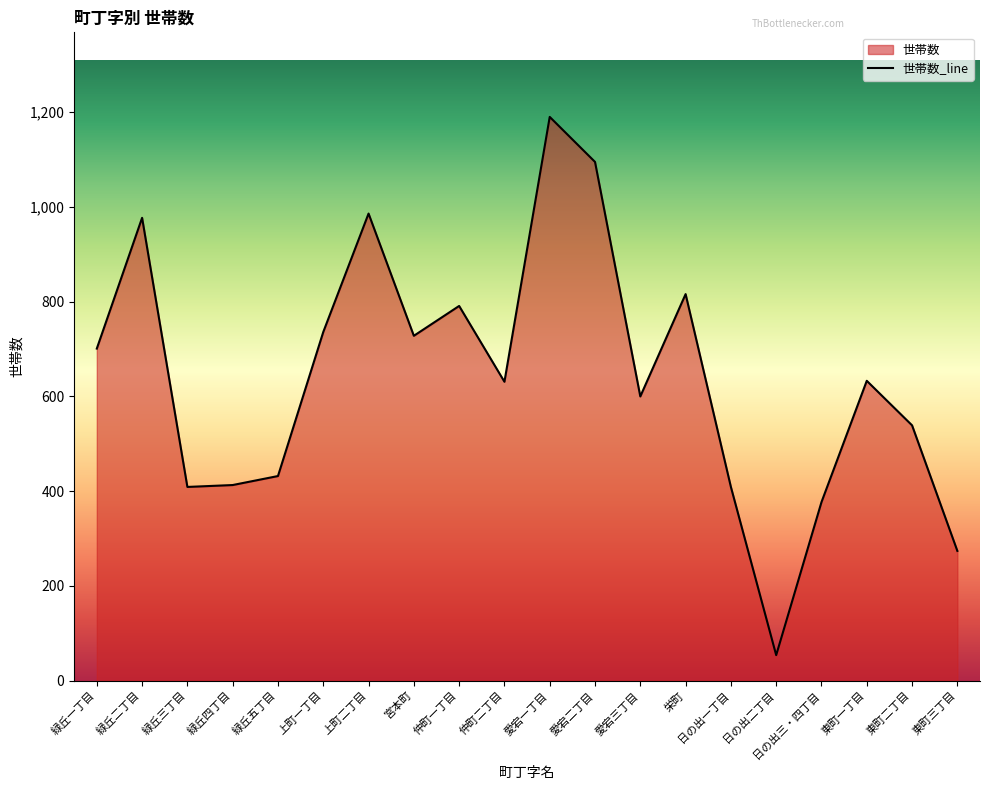

Reading left to right, list all the values displayed in this chart.

701	977	409	413	432	736	986	728	791	631	1190	1095	600	816	409	54	377	633	539	274